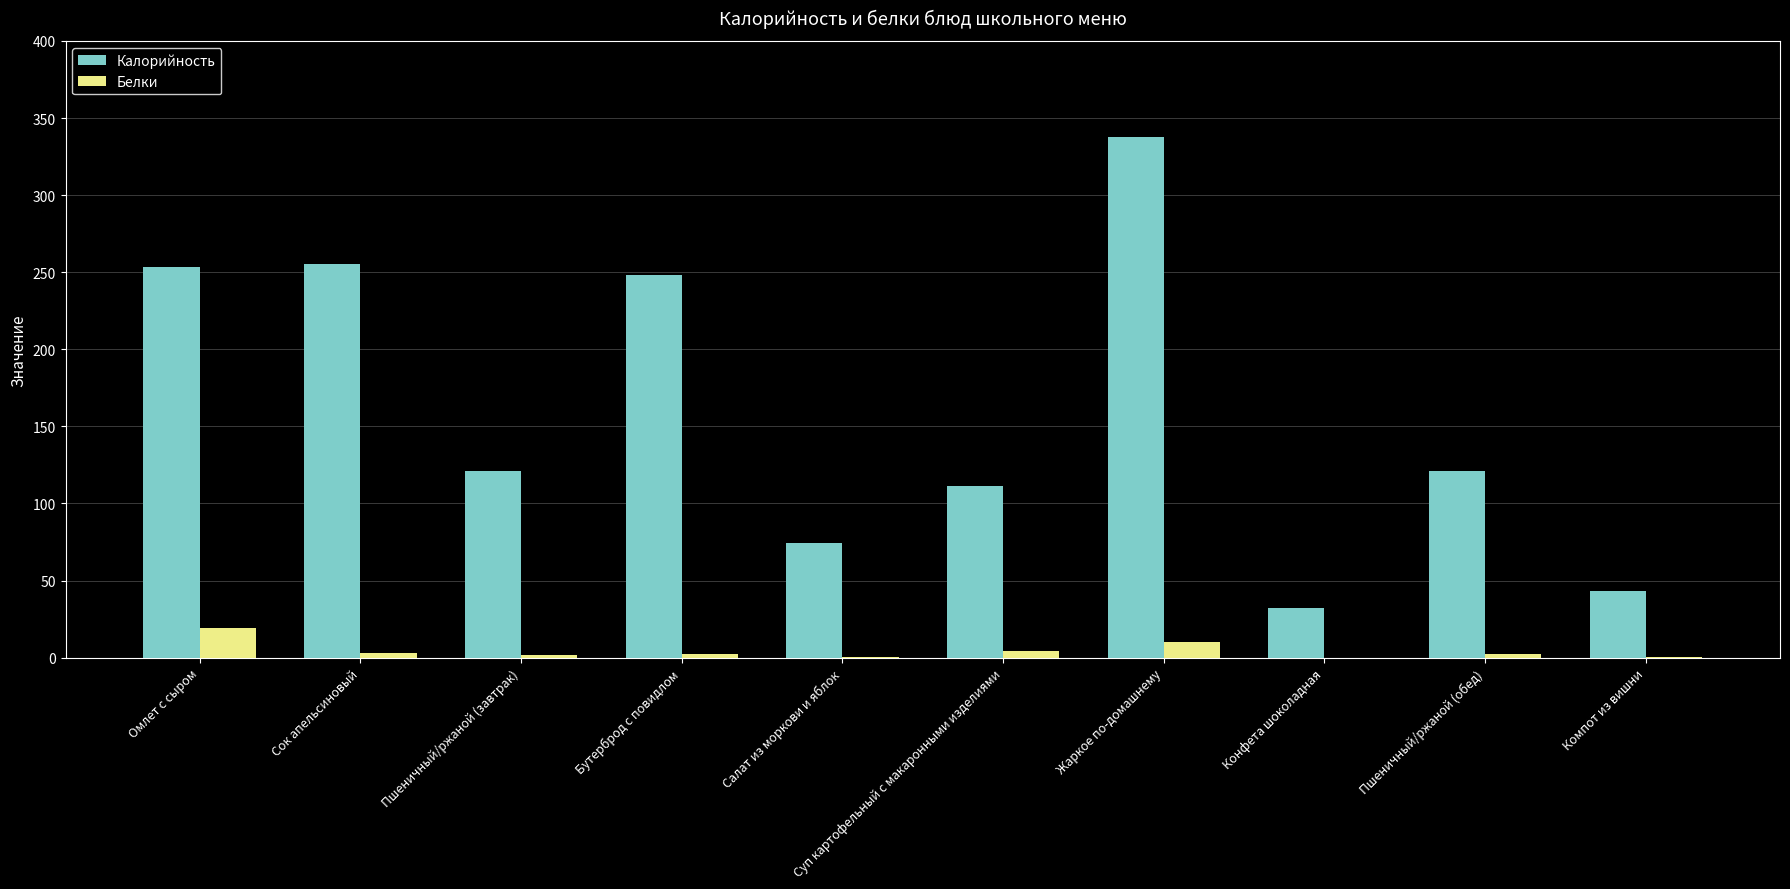

Are the bars horizontal?

No